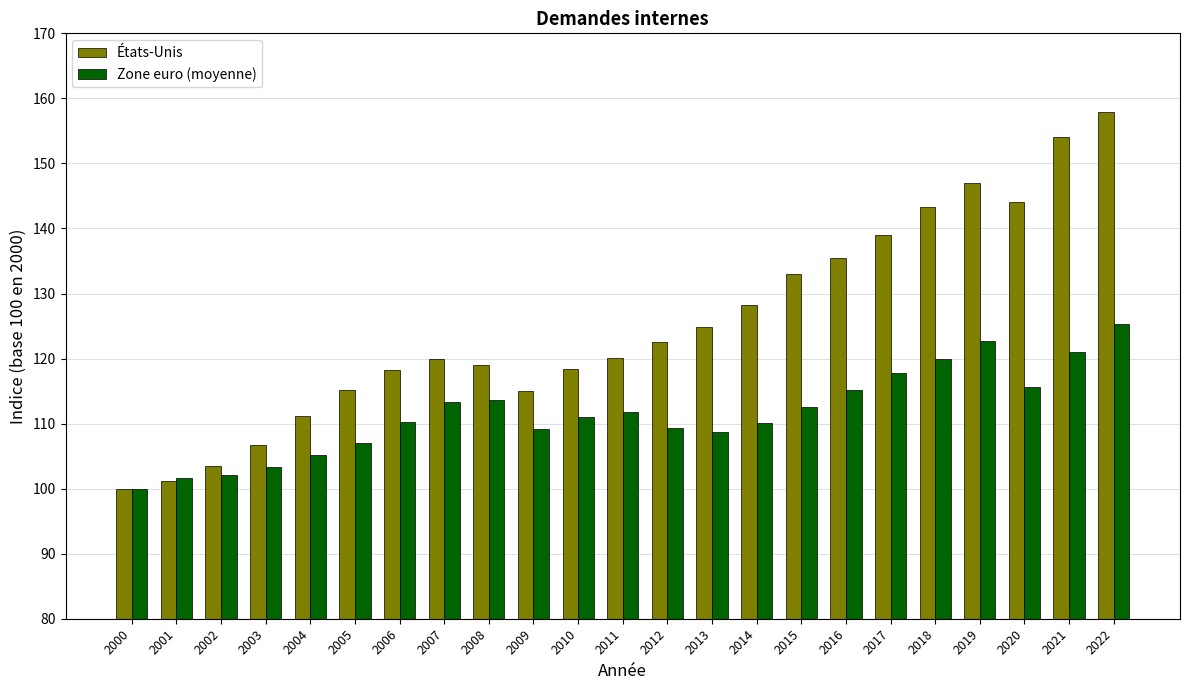

At which label does Zone euro (moyenne) reach its minimum?

2000